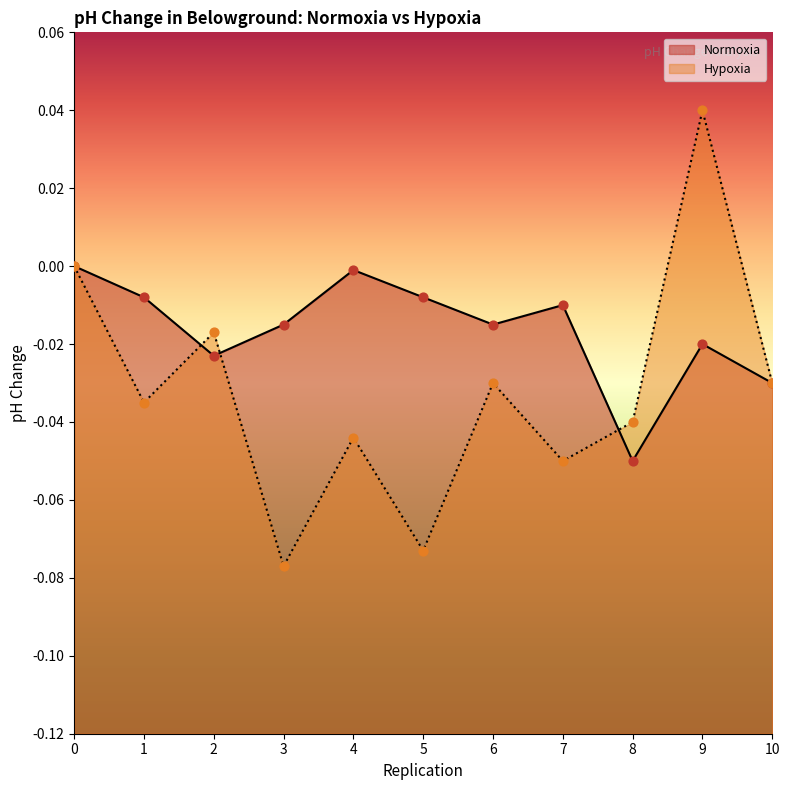

At how many categories does at least one series exceed 0?

1